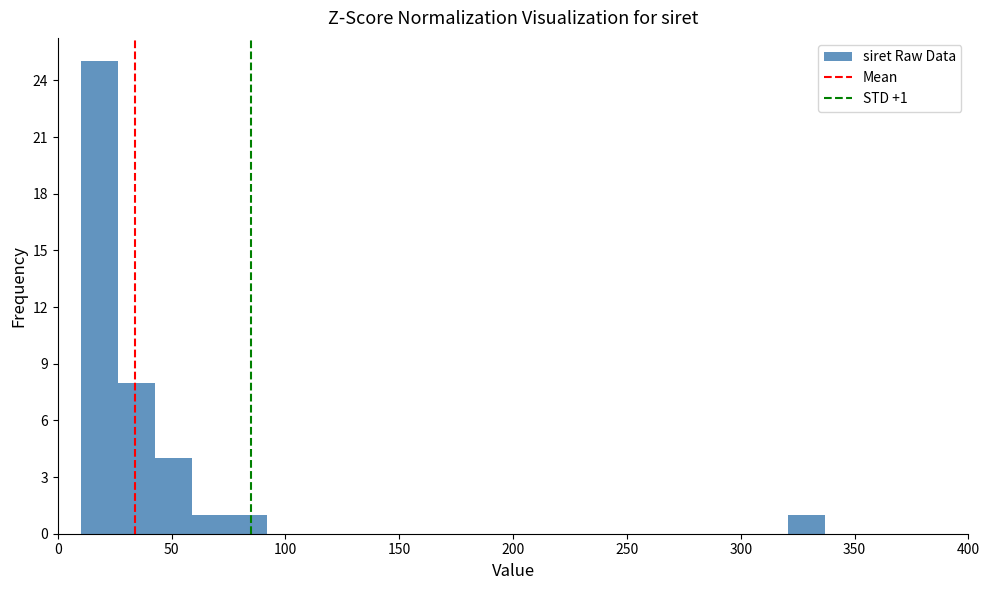

Around what value on the x-axis is the tallest bar? Give the approximate position of its centre, as read against the axis.

20